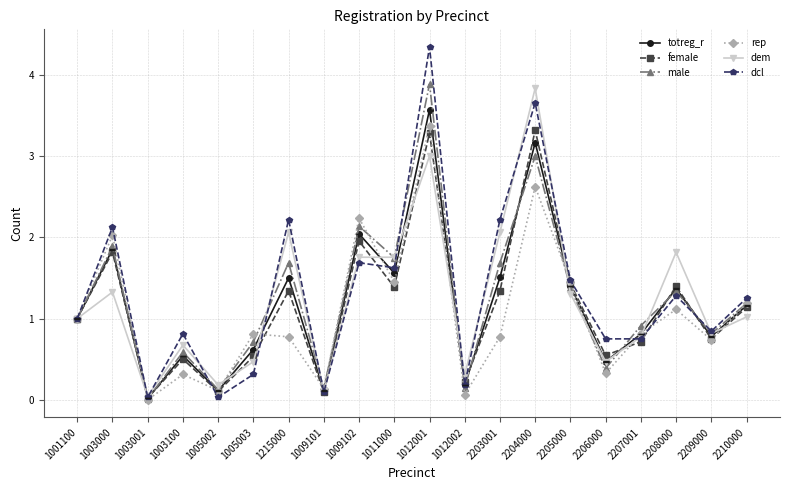

Is it true that dcl equals 0.2 at 1012002?

True